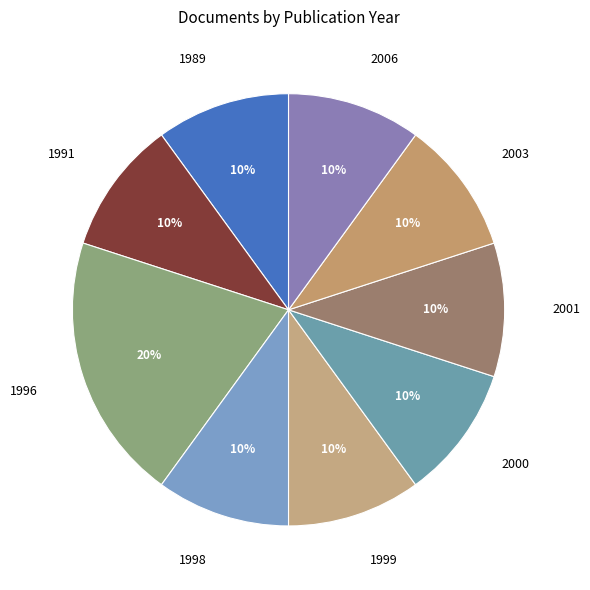

What percentage is the 1989 slice, to the nearest percent?

10%